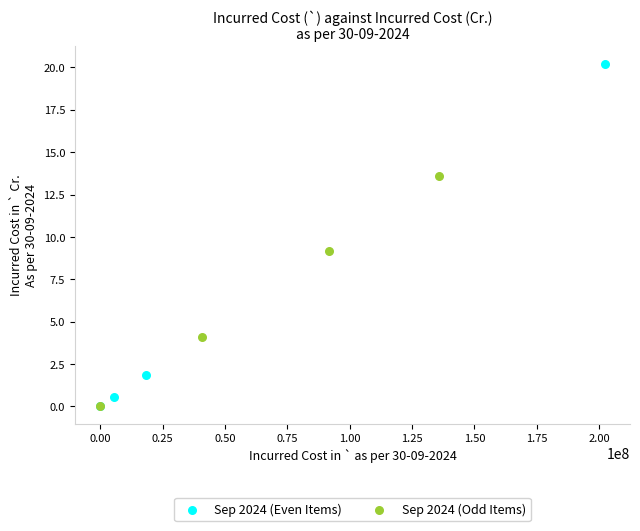

Which series contains the highest Y value?

Sep 2024 (Even Items)